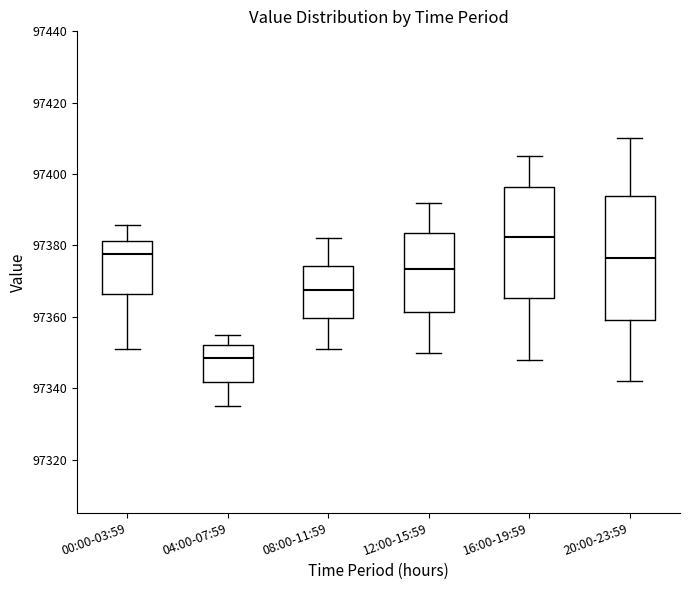

Which box's median line is the highest?

16:00-19:59